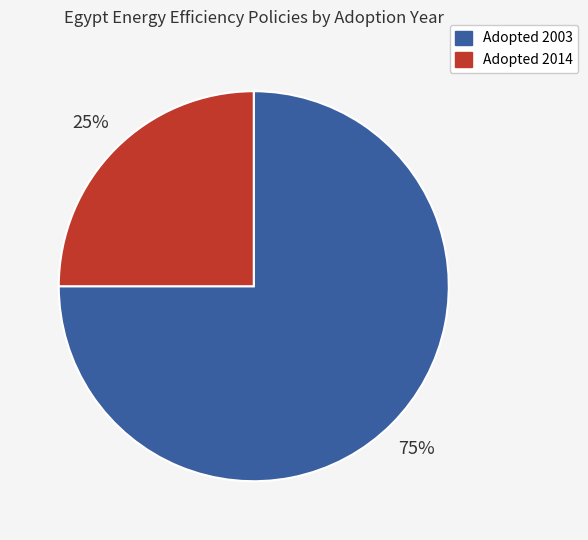

Count the number of slices in the pie.

2